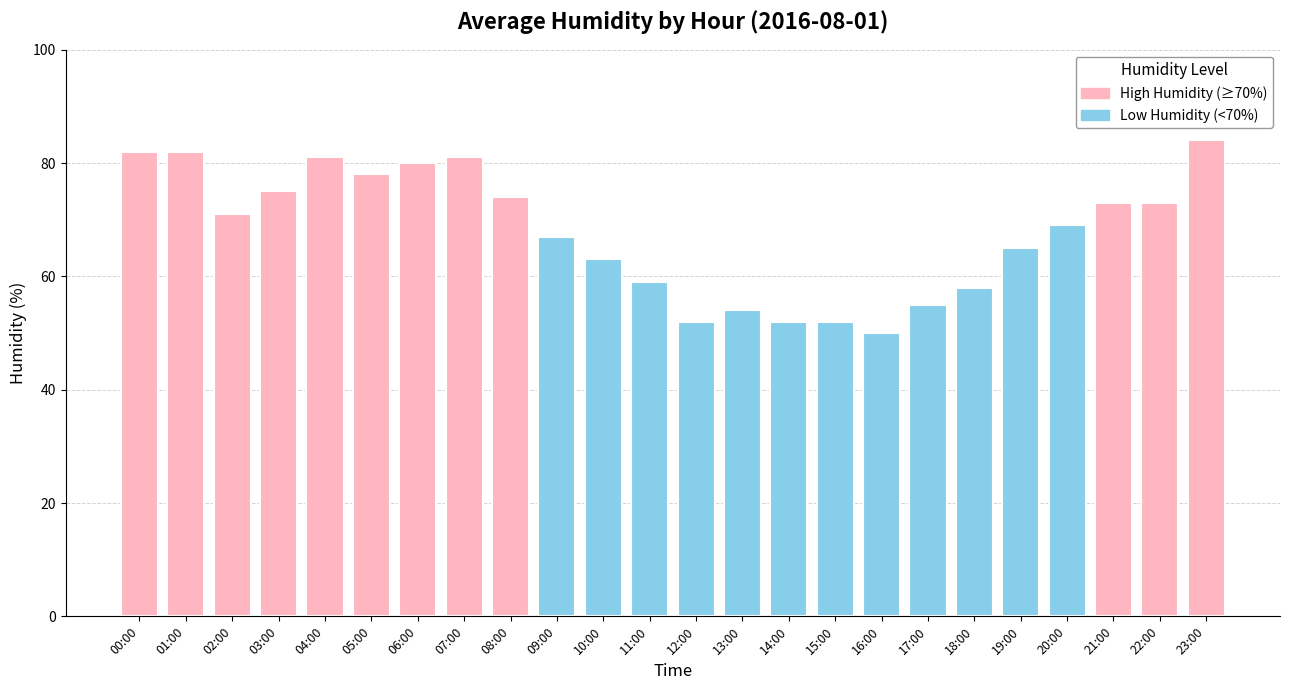

Reading left to right, list all the values displayed in this chart.

82	82	71	75	81	78	80	81	74	67	63	59	52	54	52	52	50	55	58	65	69	73	73	84